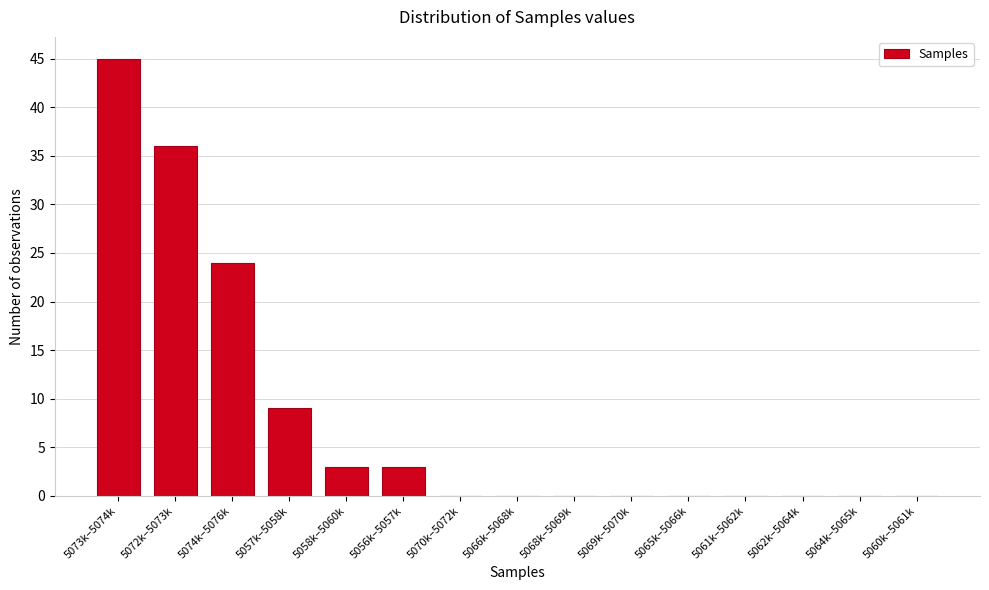

Reading left to right, list all the values displayed in this chart.

5073k–5074k=45	5072k–5073k=36	5074k–5076k=24	5057k–5058k=9	5058k–5060k=3	5056k–5057k=3	5070k–5072k=0	5066k–5068k=0	5068k–5069k=0	5069k–5070k=0	5065k–5066k=0	5061k–5062k=0	5062k–5064k=0	5064k–5065k=0	5060k–5061k=0